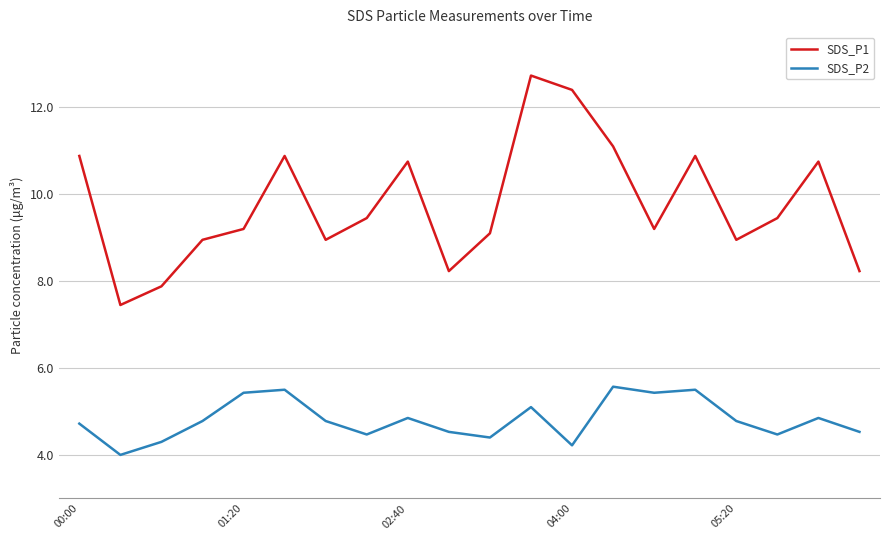

Which series has the largest total across all categories?

SDS_P1